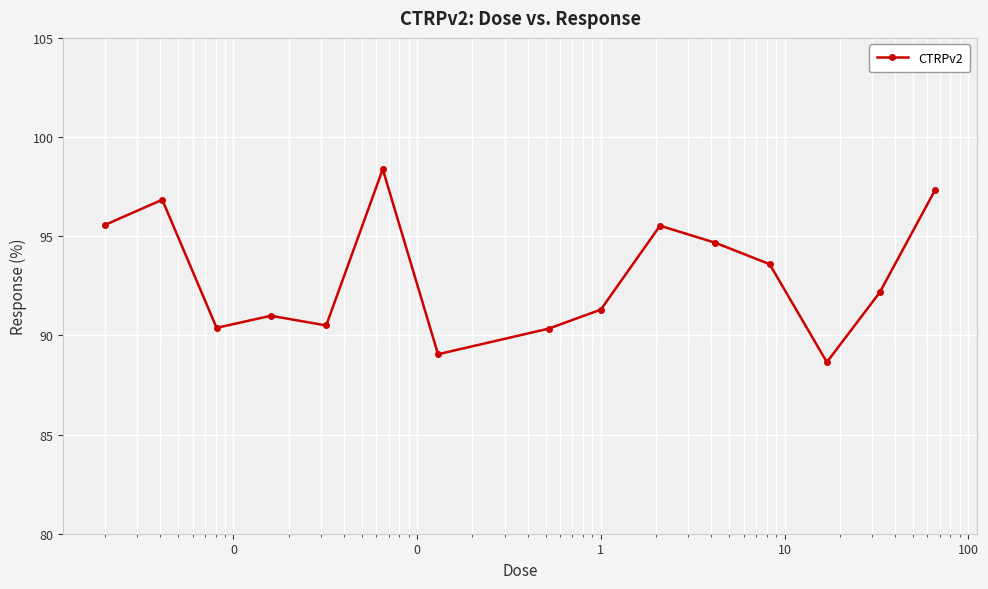

What is the greatest value displayed?

98.4